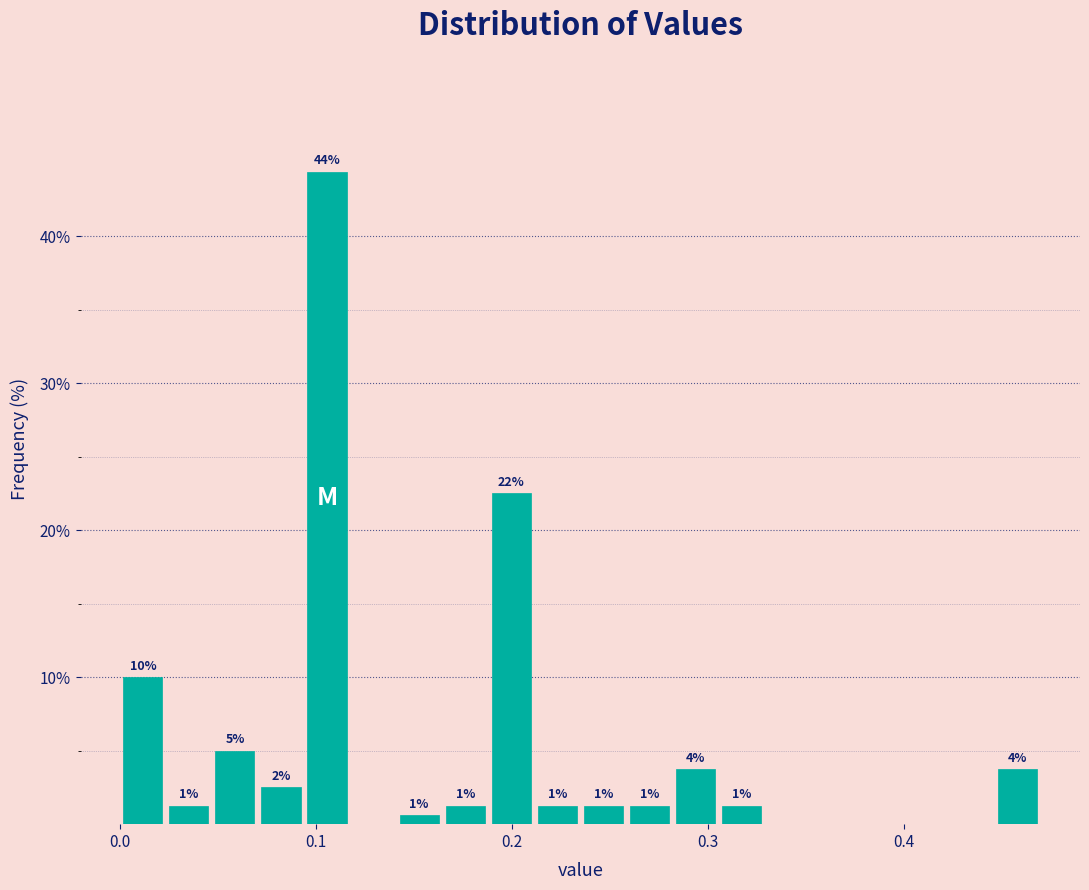

Around what value on the x-axis is the tallest bar? Give the approximate position of its centre, as read against the axis.

0.11